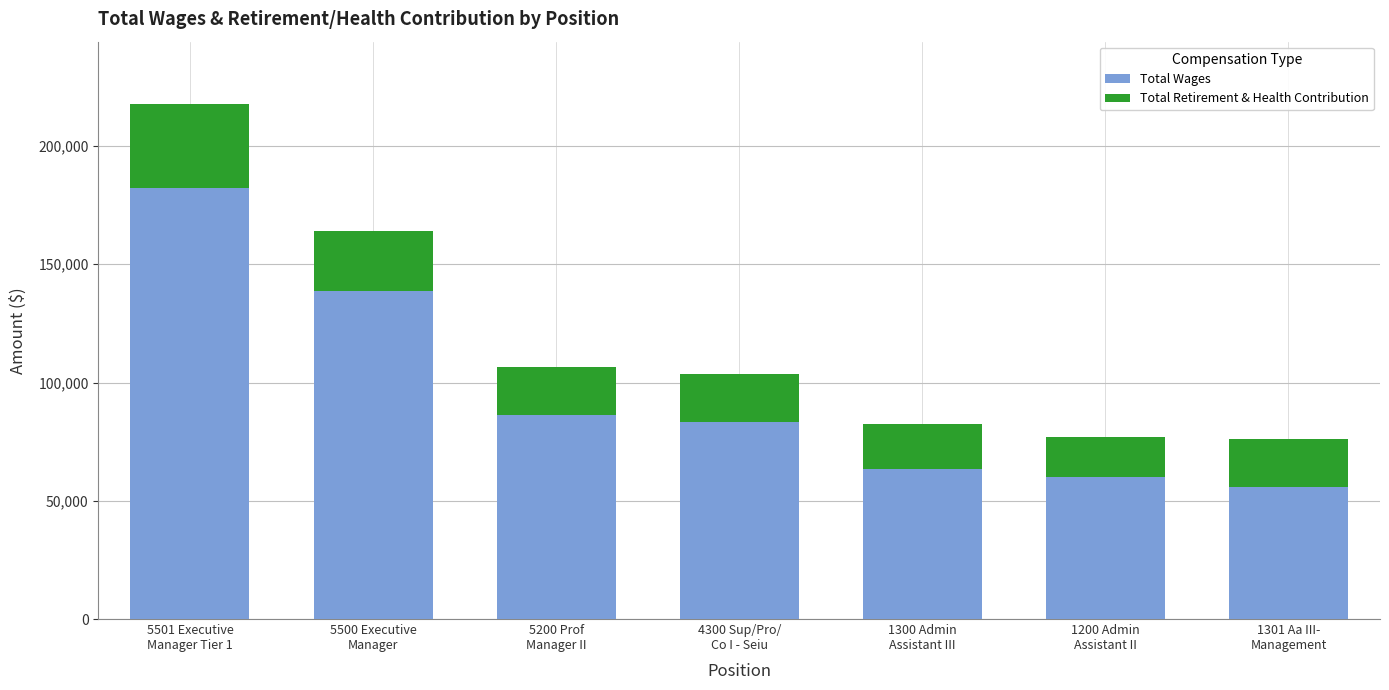

Are the bars grouped side by side (vs. stacked)?

No